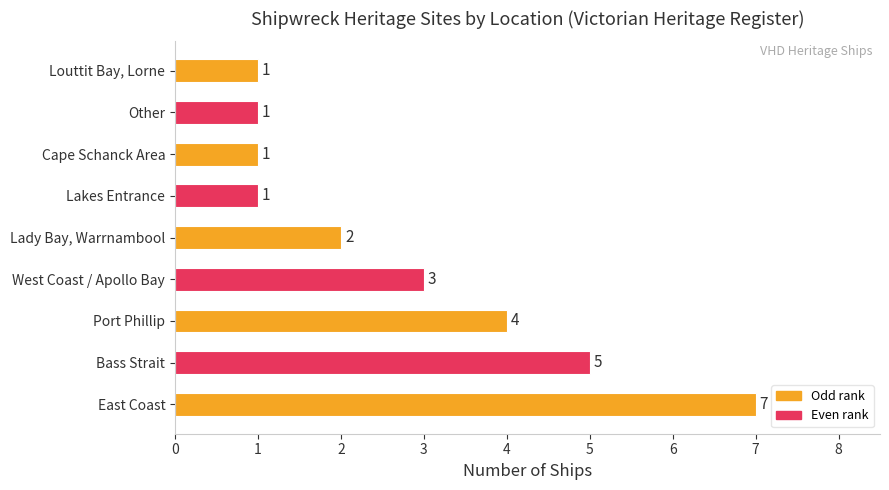

Is it true that the value at Cape Schanck Area is 2?

False